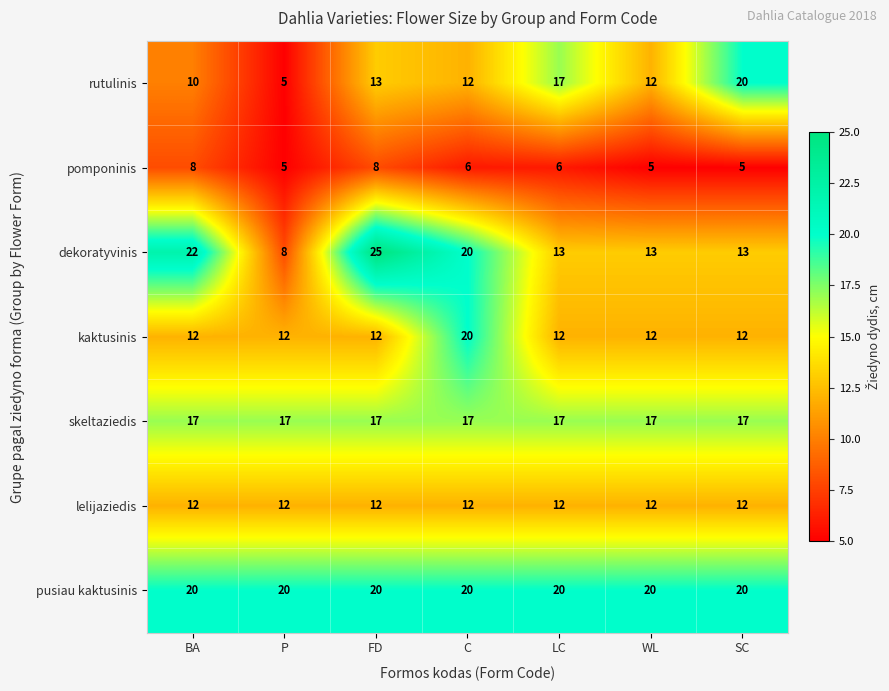

Is it true that lelijaziedis equals 12 at C?

True